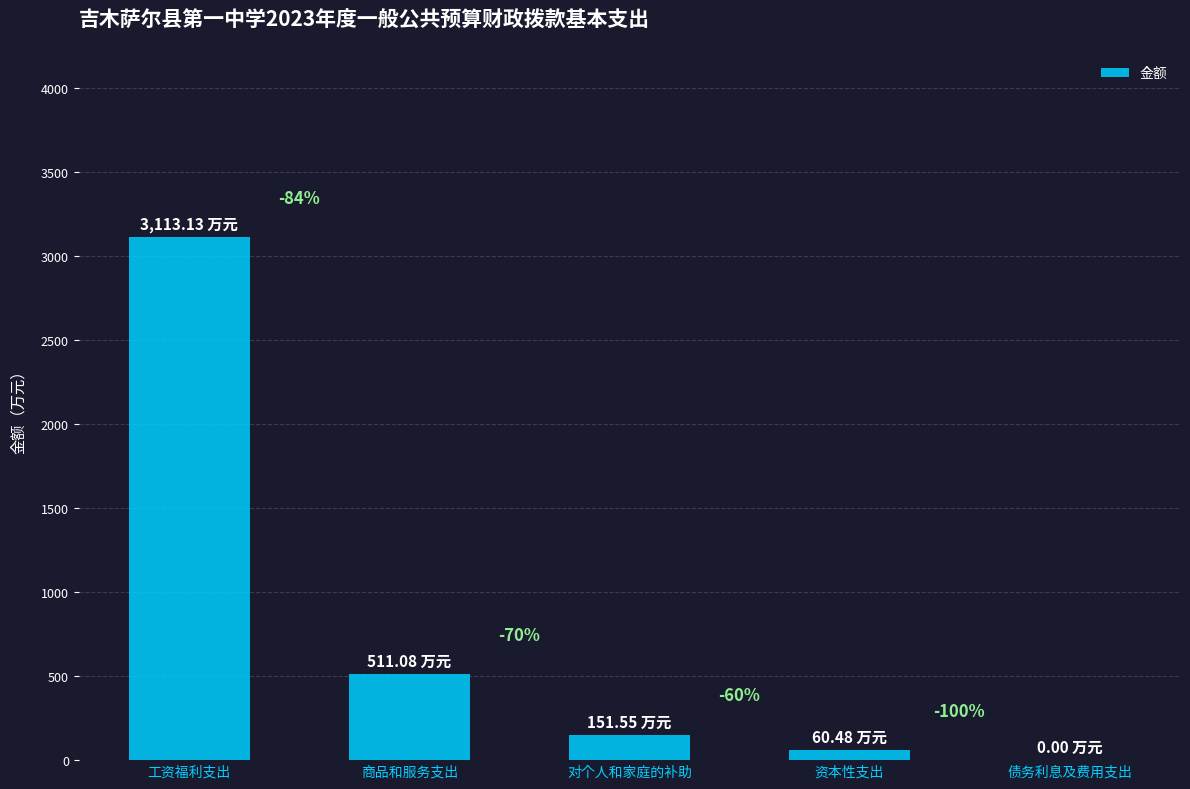

Are the bars horizontal?

No